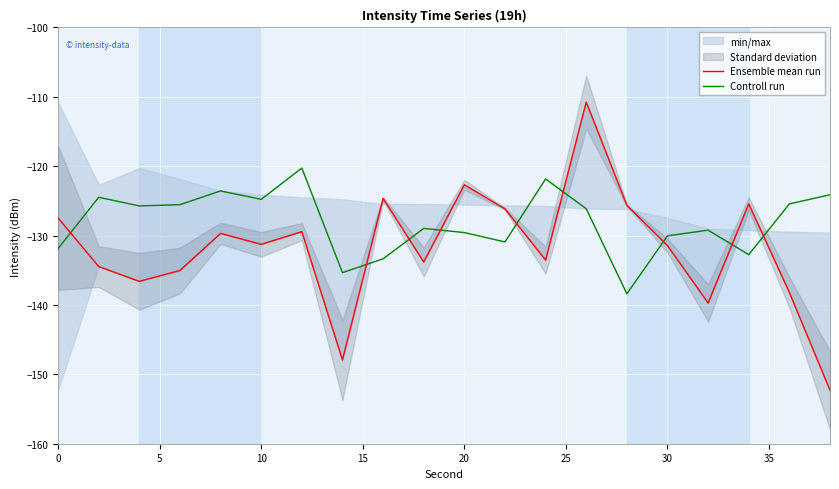

Reading left to right, list all the values displayed in this chart.

Ensemble mean run: -127.5	-134.5	-136.6	-135.0	-129.7	-131.3	-129.4	-147.9	-124.6	-133.8	-122.7	-126.2	-133.5	-110.8	-125.6	-131.4	-139.7	-125.4	-138.2	-152.3
Controll run: -131.9	-124.5	-125.7	-125.5	-123.6	-124.8	-120.3	-135.3	-133.3	-129.0	-129.6	-130.9	-121.8	-126.1	-138.4	-130.0	-129.2	-132.7	-125.4	-124.1